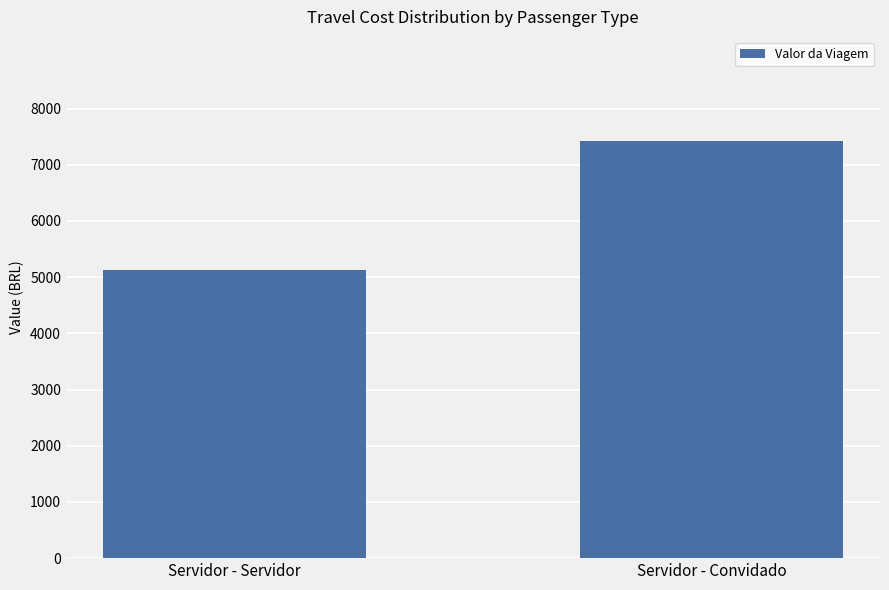

True or false: the data shows 3870.1 at Servidor - Convidado.

False